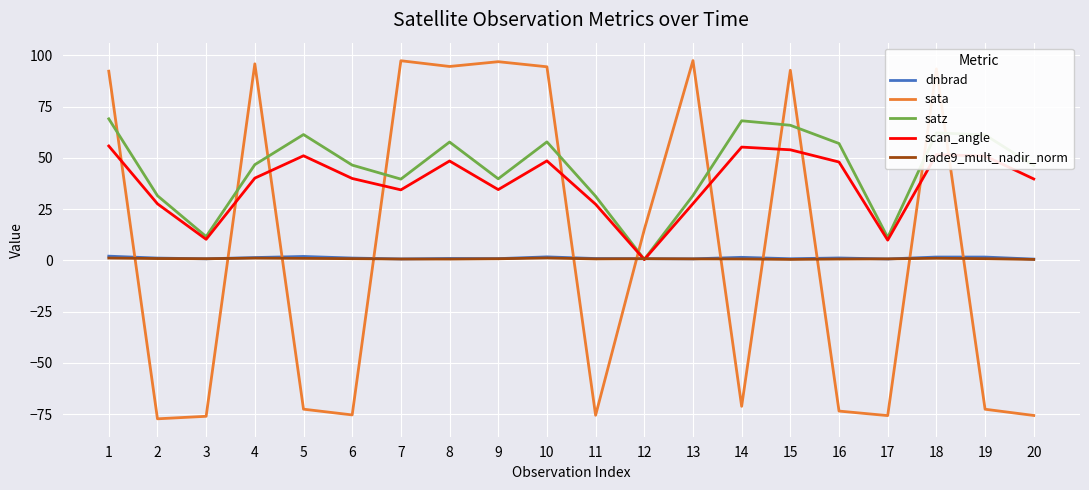

True or false: satz has a value of 65.9 at 15.

True